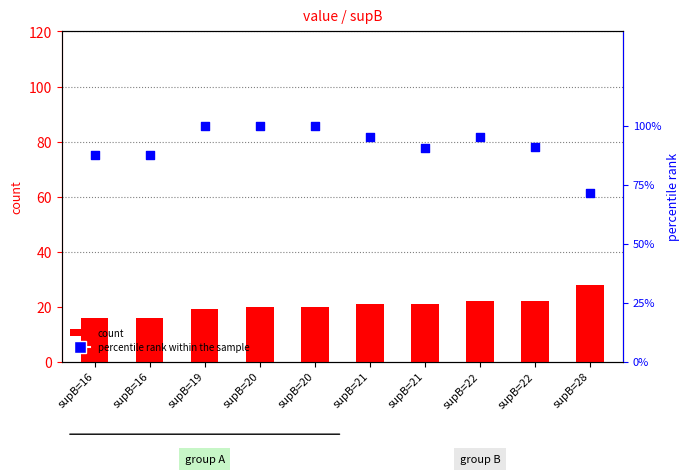

Is the value of count at supB=21 greater than the value of percentile rank within the sample at supB=21?

Yes